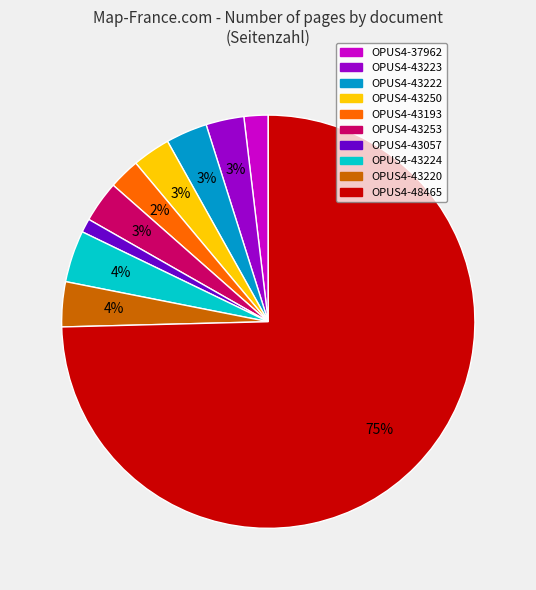

What is the ratio of the value at OPUS4-43223 to the value at OPUS4-43250?

1.0